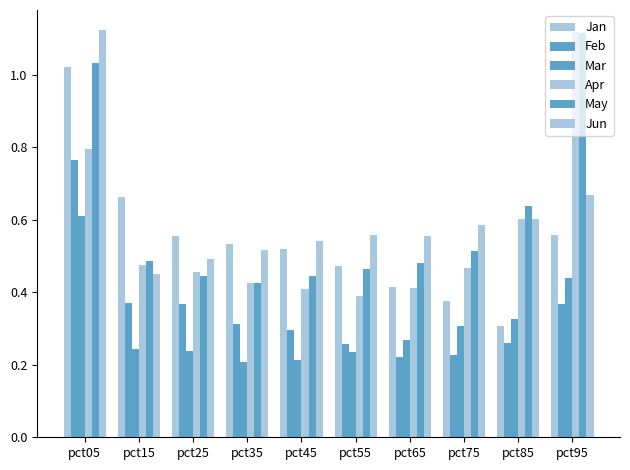

What is the difference between the Jun values at pct55 and pct05?

0.6